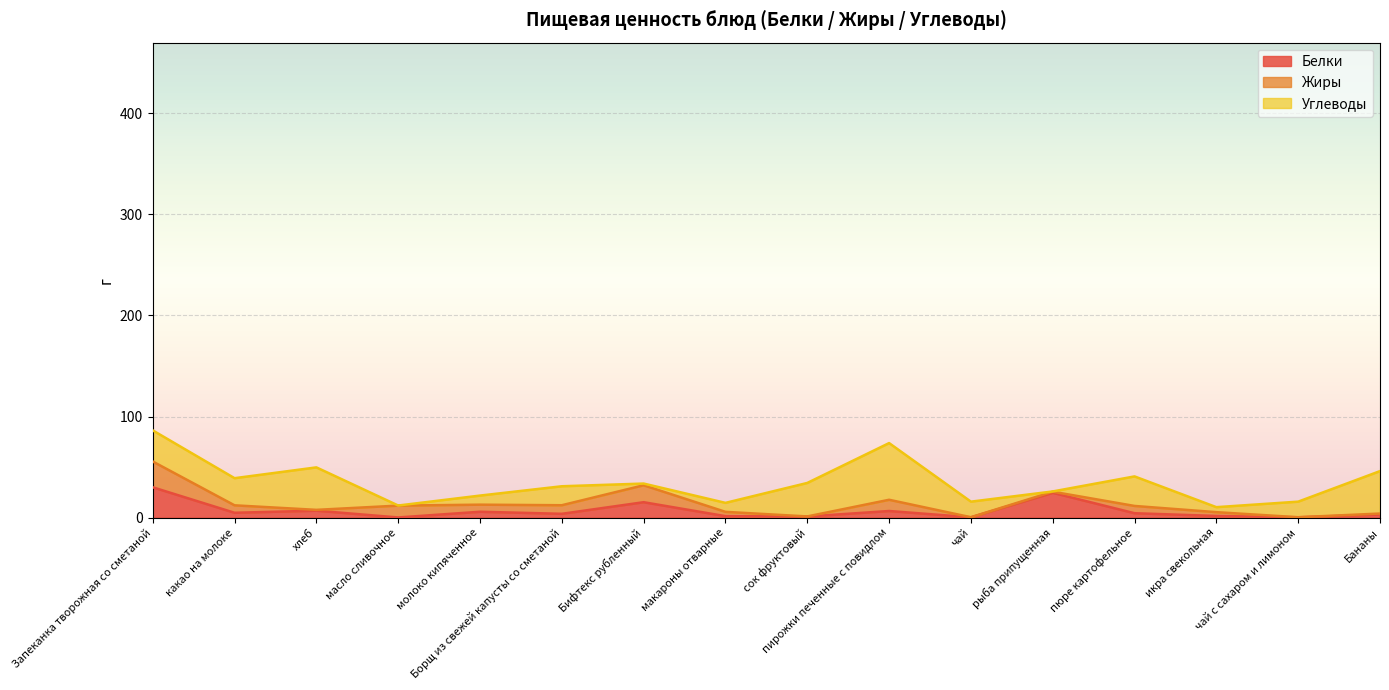

At which category does Углеводы reach its first local valley?

какао на молоке